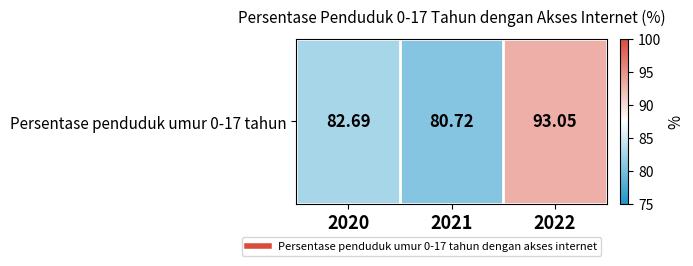

Reading left to right, list all the values displayed in this chart.

82.7	80.7	93.0